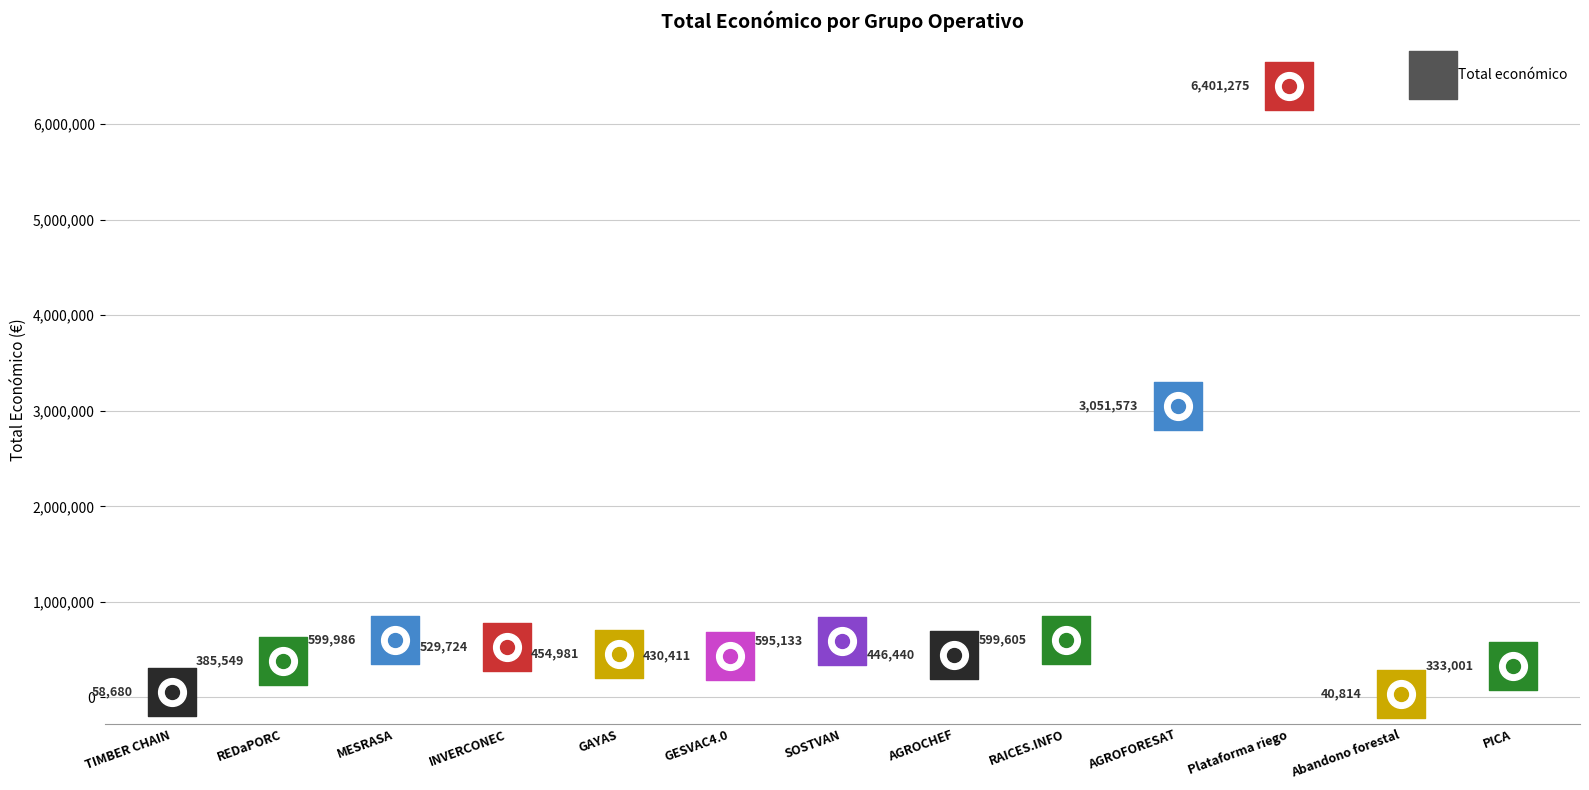

What is the ratio of the value at GAYAS to the value at SOSTVAN?

0.8